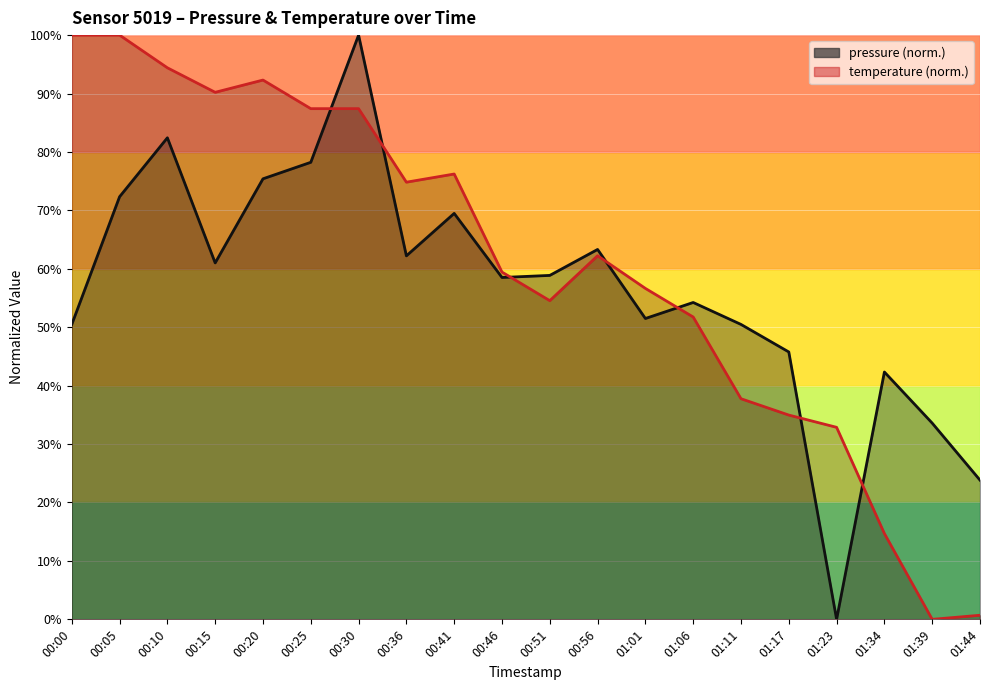

The pressure series shows 147.8 at 00:10. True or false?

False